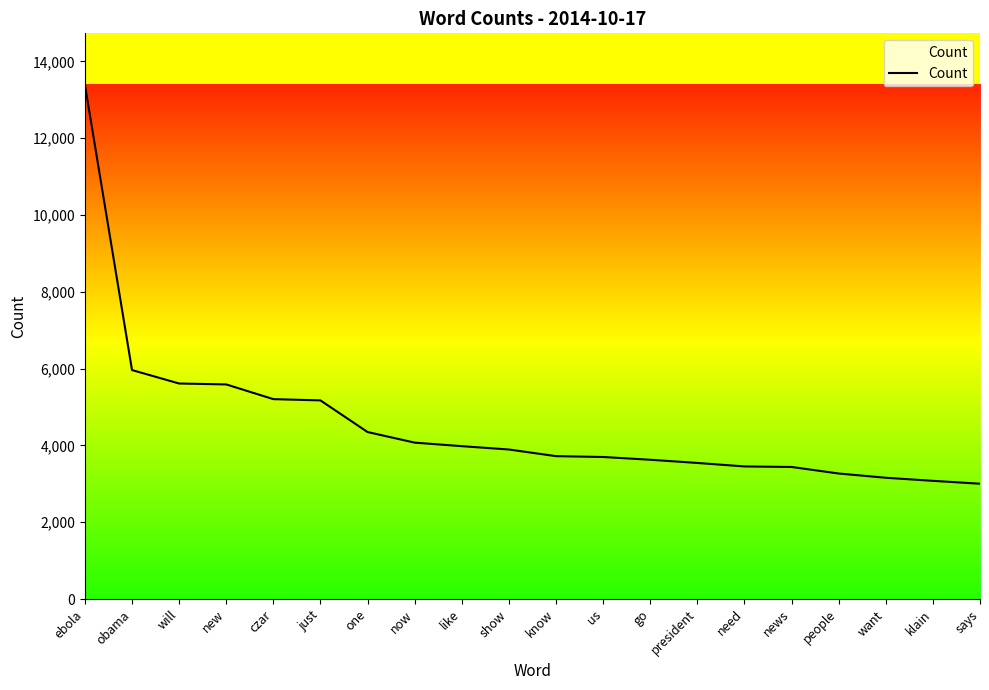

Is it true that the value at know is 3721?

True